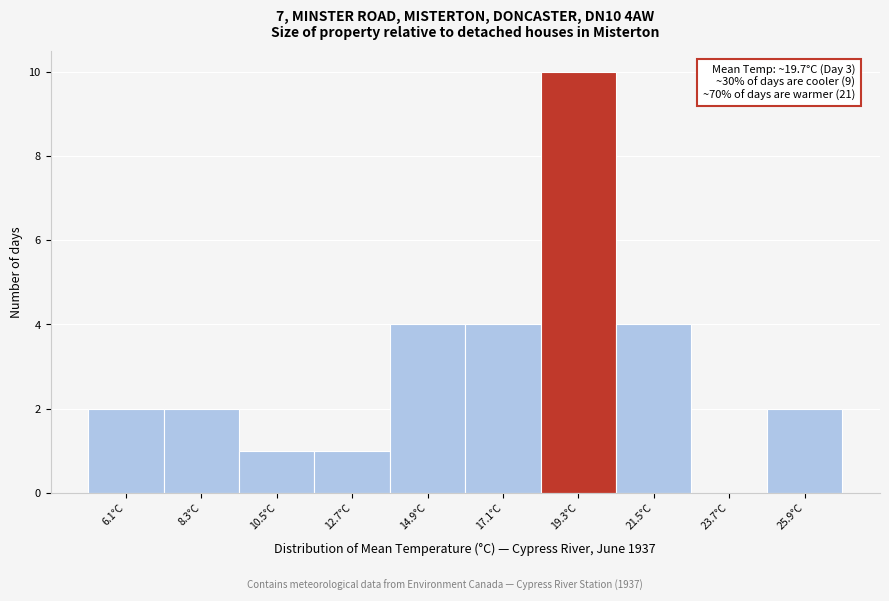

Over which range of the x-axis is the bar tallest?

18.2 to 20.4